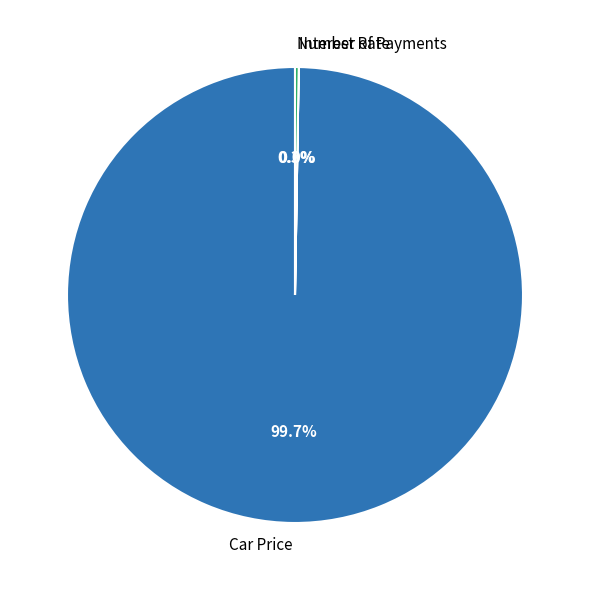

What is the largest slice in the pie chart?

Car Price